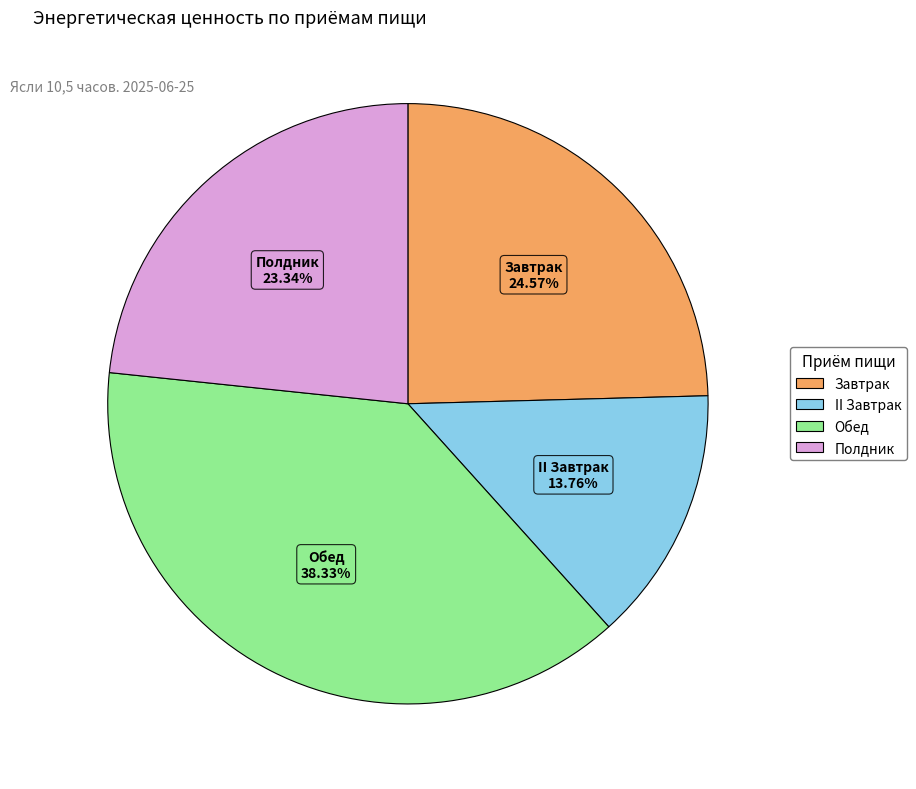

Between Полдник and Завтрак, which is larger?

Завтрак